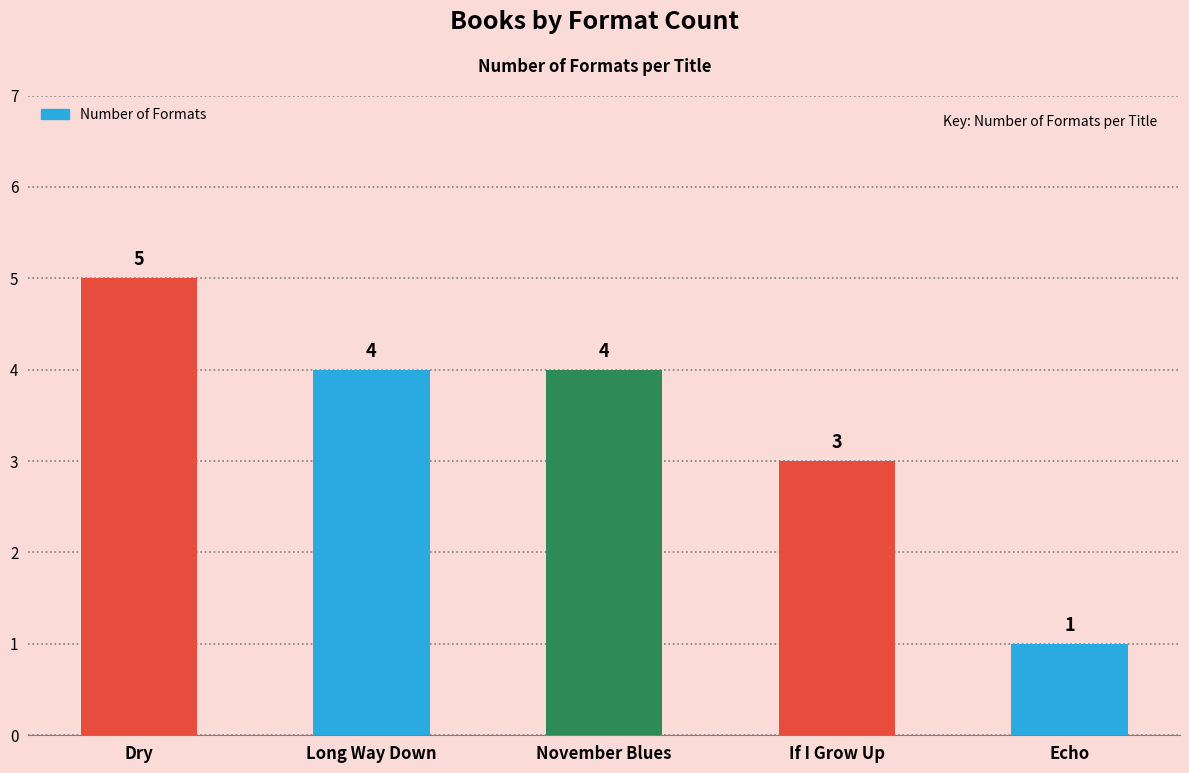

Between Long Way Down and If I Grow Up, which is larger?

Long Way Down